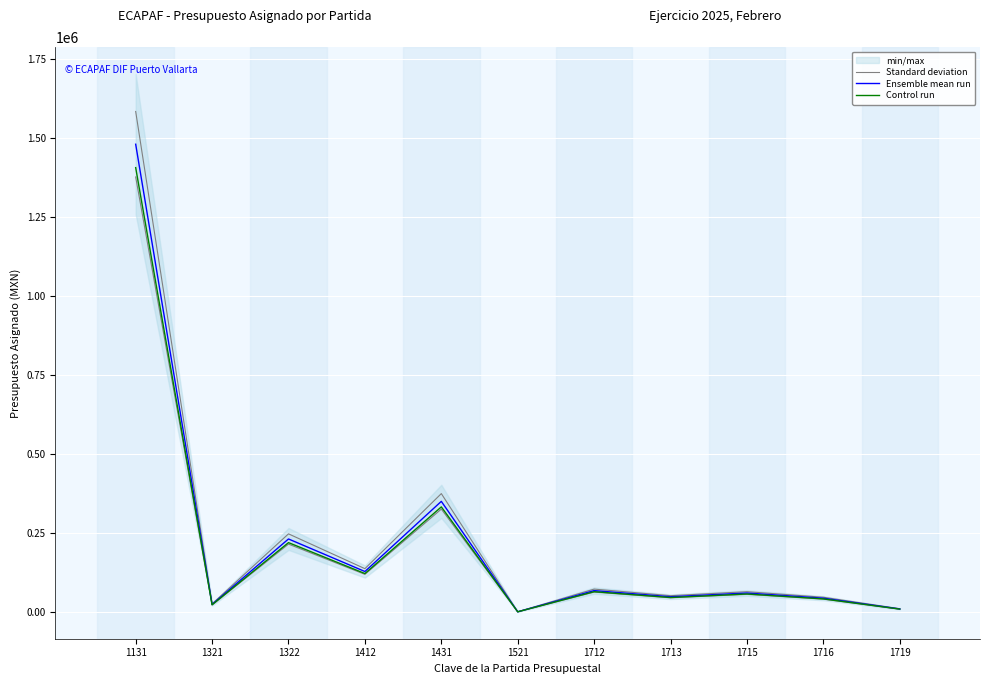

At which label does Standard deviation first exceed 64599?

1131